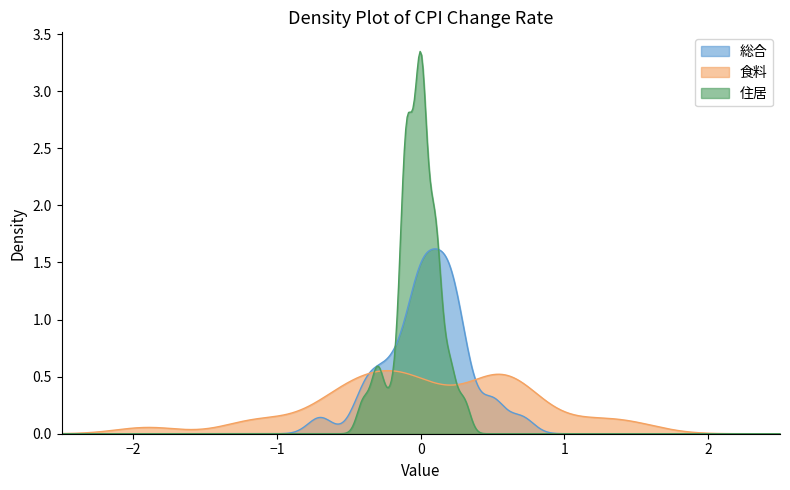

List the series in order of their peak value, lowest first.

食料, 総合, 住居